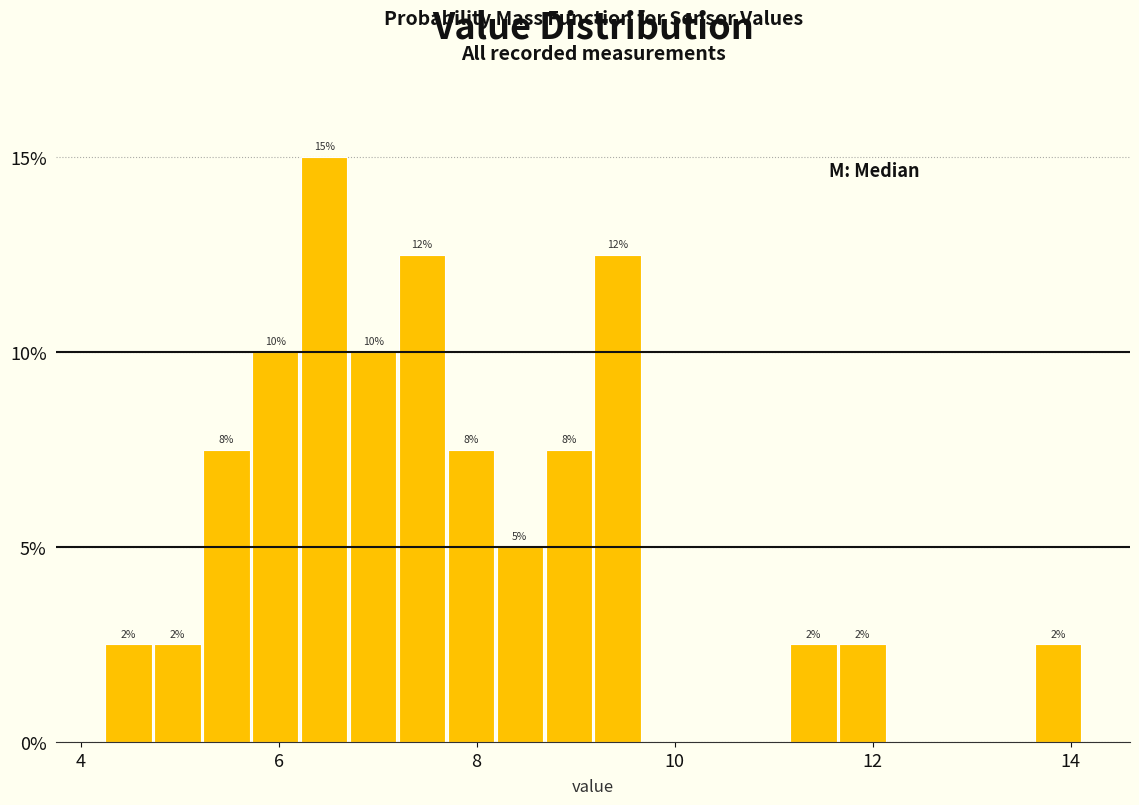

Around what value on the x-axis is the tallest bar? Give the approximate position of its centre, as read against the axis.

6.4